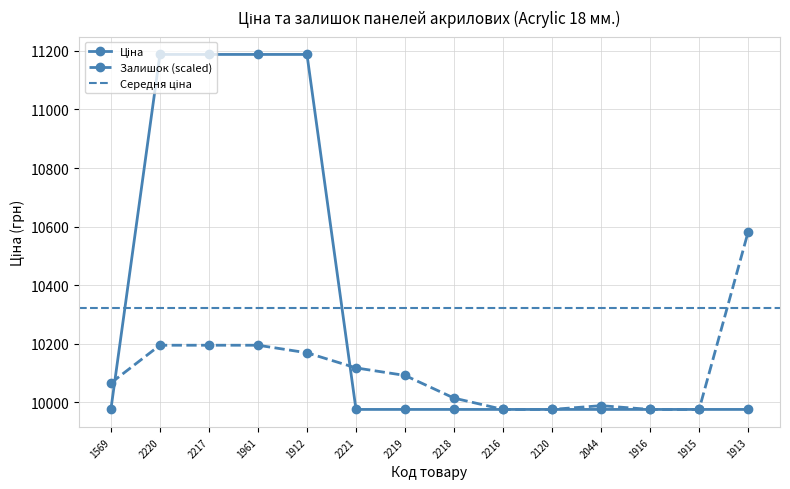

True or false: Залишок (scaled) has a value of 10194.4 at 2217.

True